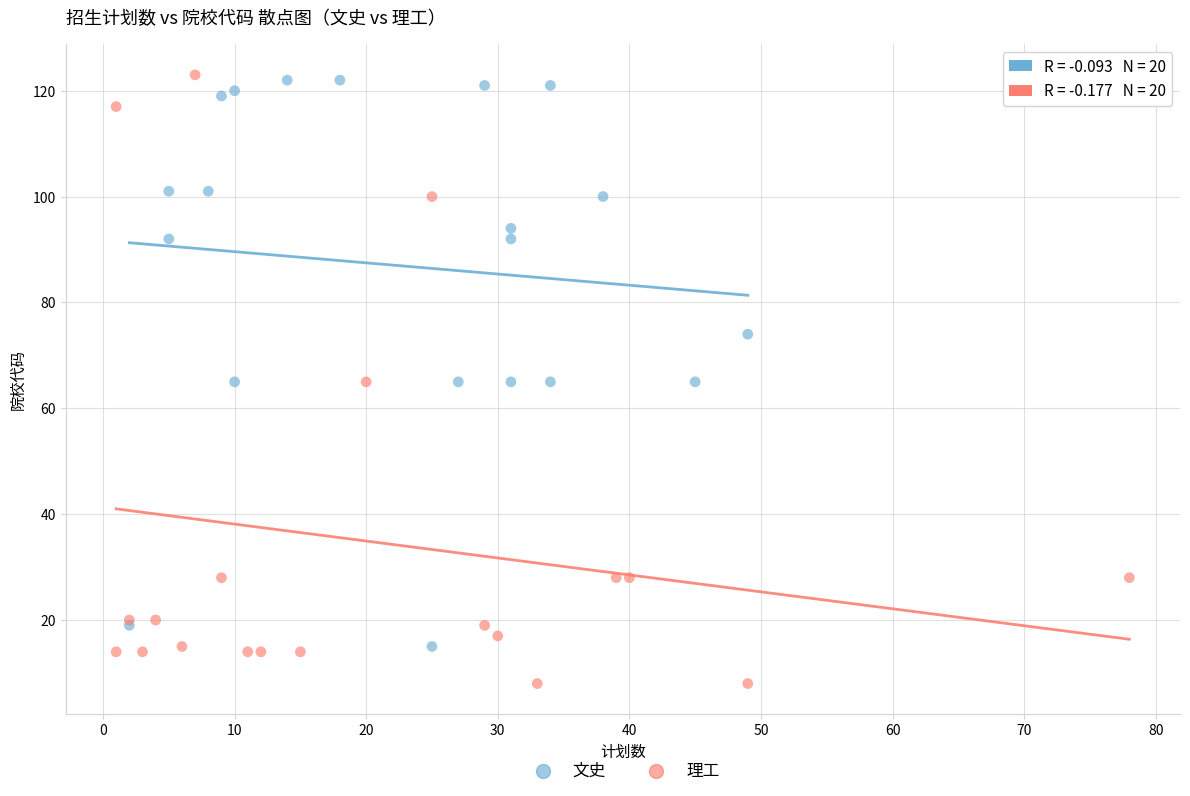

Which series has the widest spread of Y values?

理工